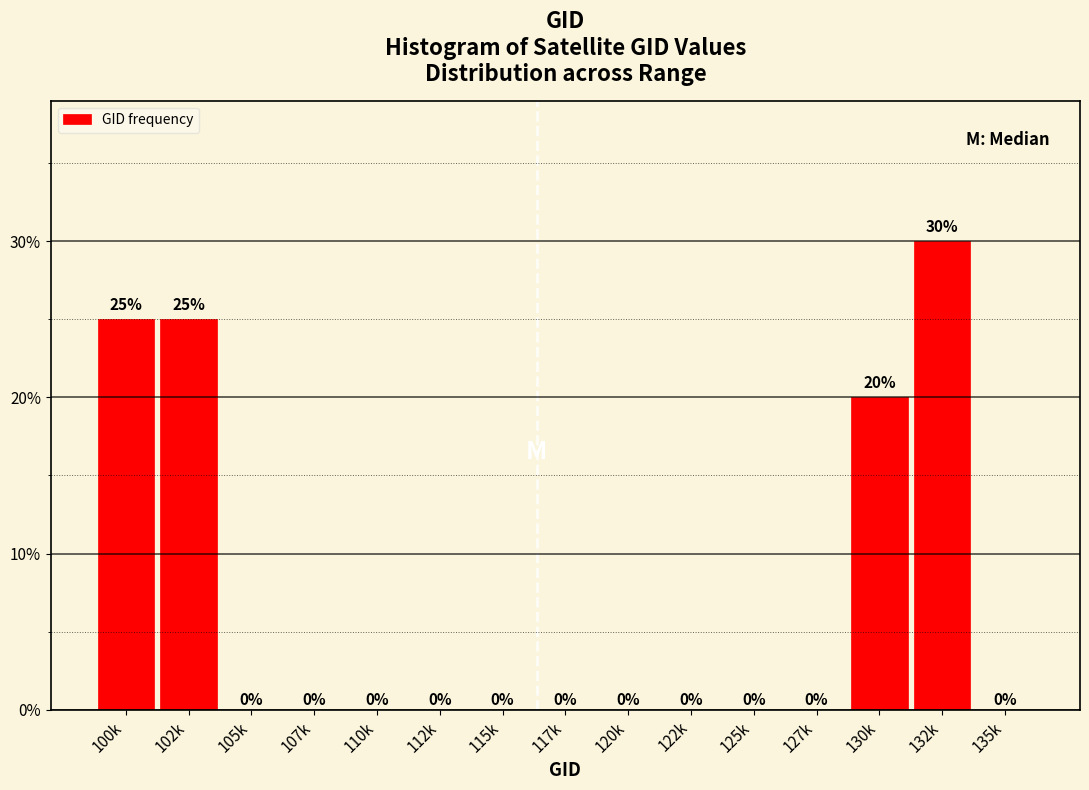

Reading left to right, list all the values displayed in this chart.

100k=25	102k=25	105k=0	107k=0	110k=0	112k=0	115k=0	117k=0	120k=0	122k=0	125k=0	127k=0	130k=20	132k=30	135k=0